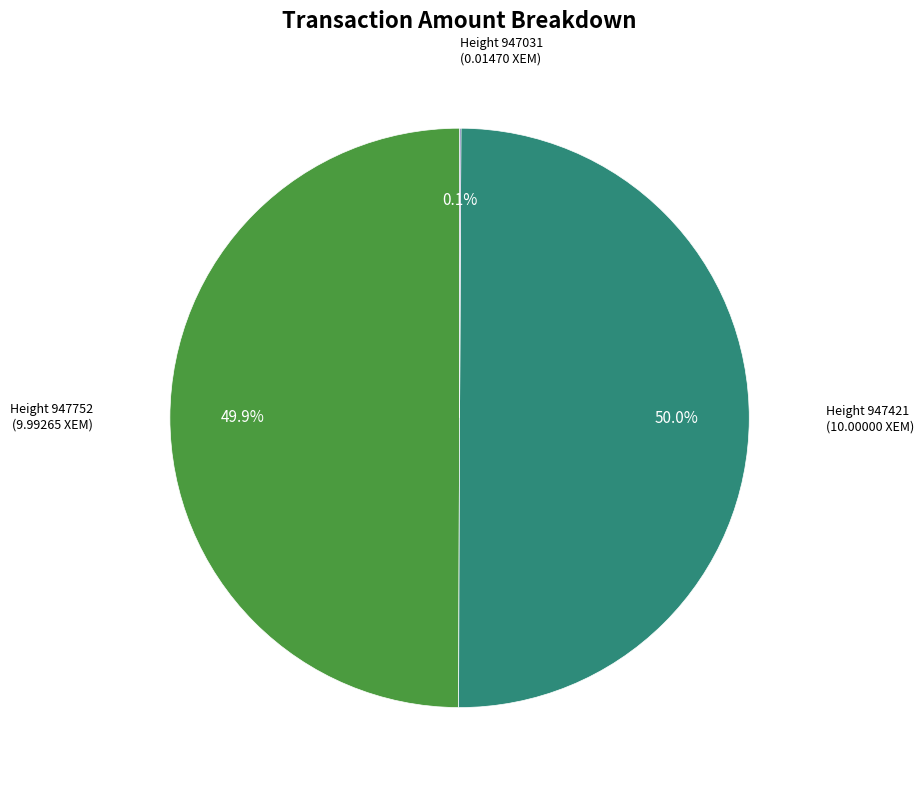

Is there any slice that represents more than half of the pie?

No